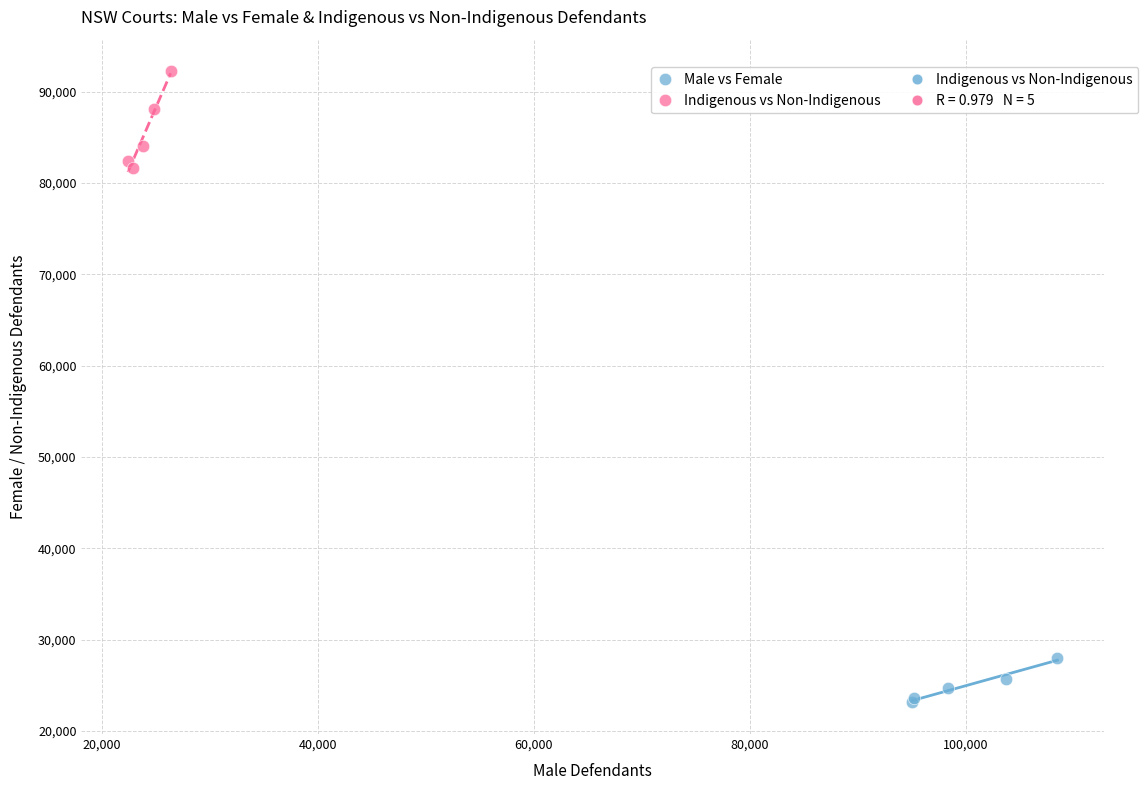

Which series contains the highest Y value?

Indigenous vs Non-Indigenous